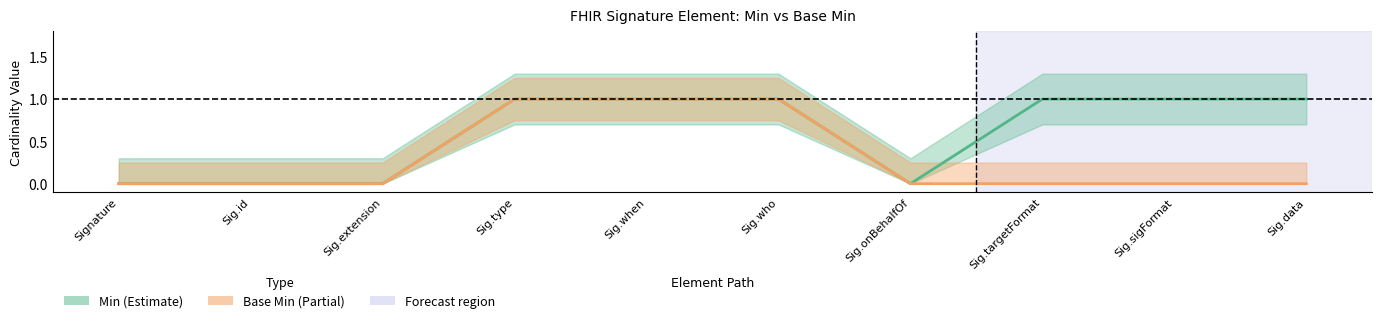

Is it true that Min equals 1 at Sig.data?

True